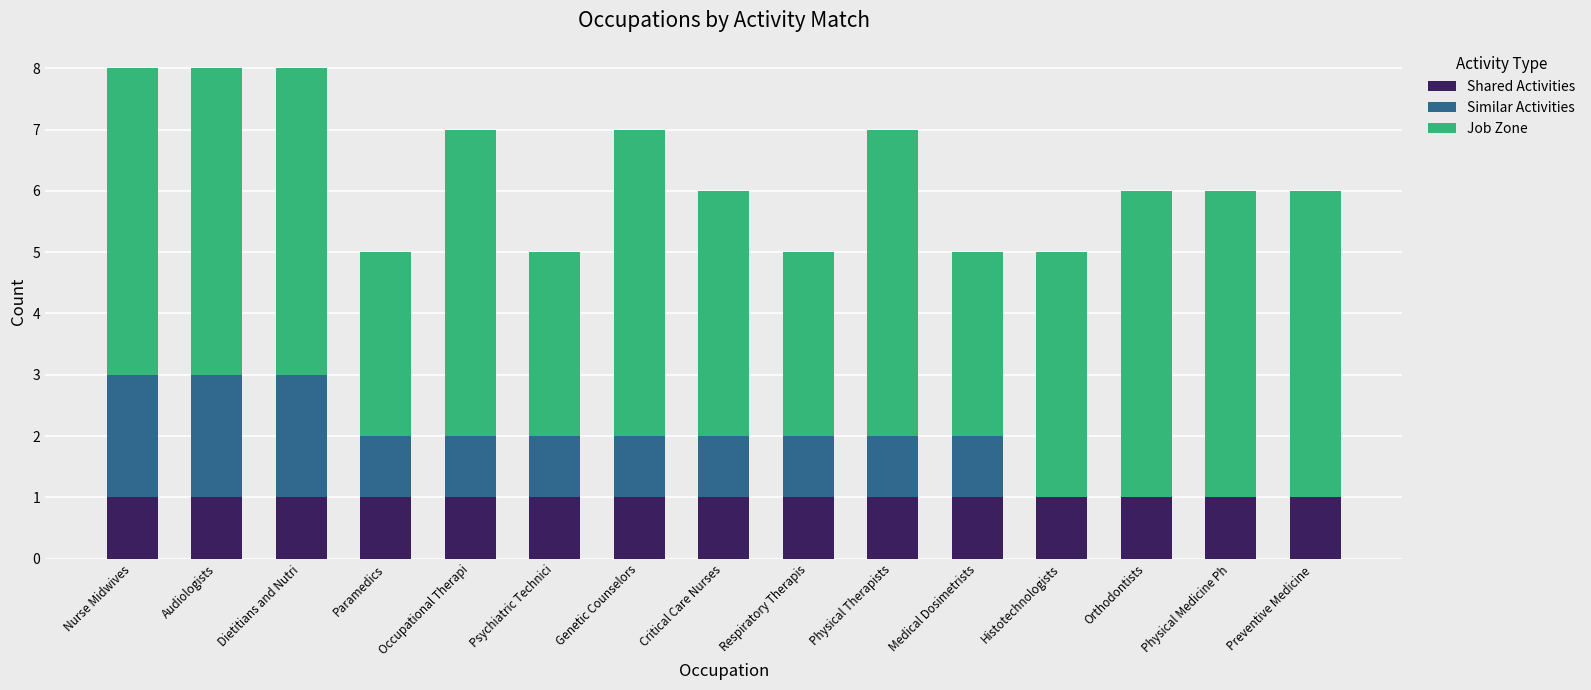

What is the total value across all series at Orthodontists?

6